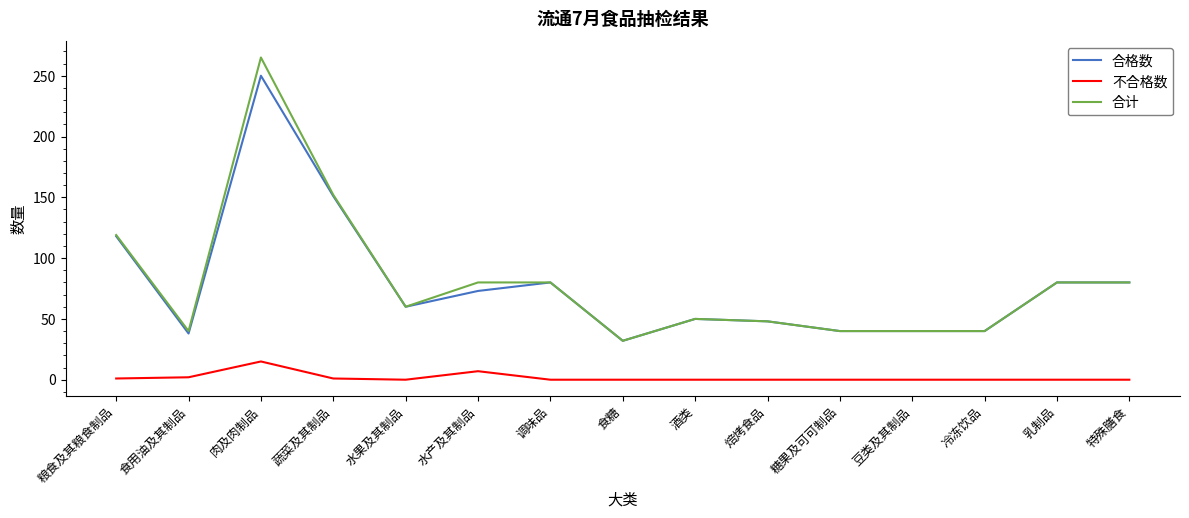

True or false: 合计 and 不合格数 cross at least once.

False